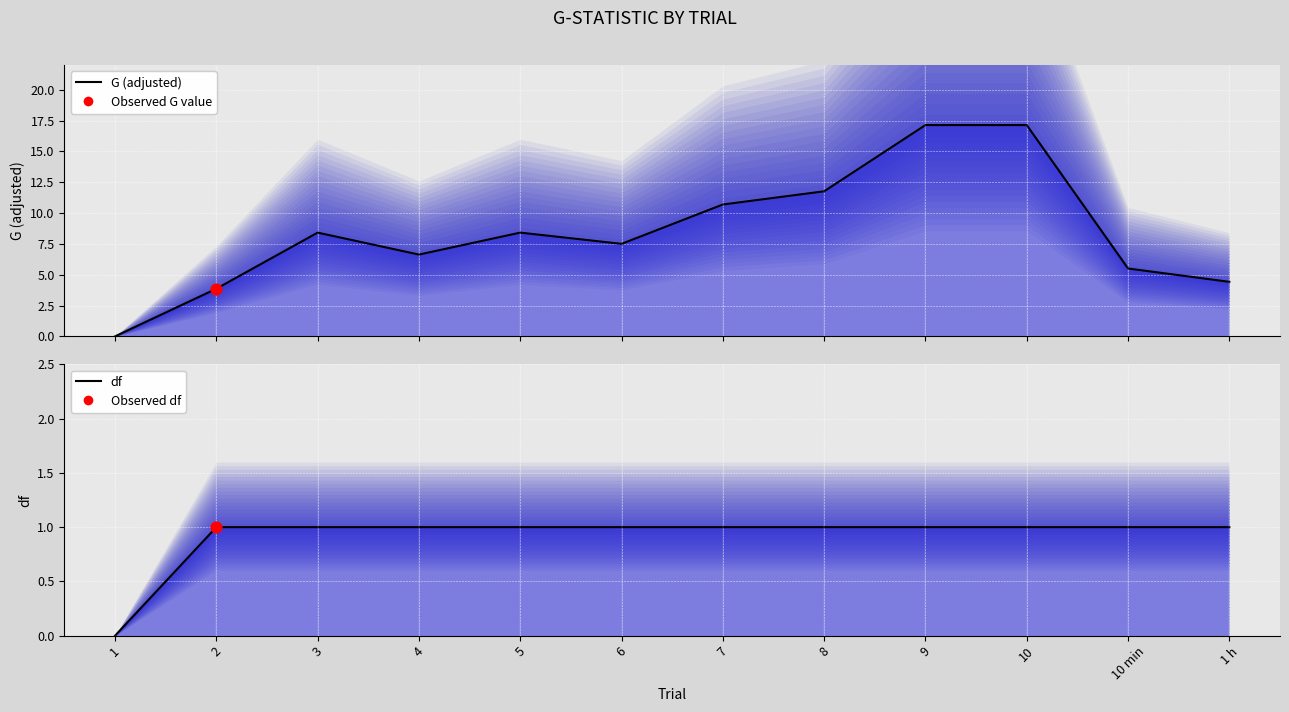

Which series has the largest total across all categories?

G (adjusted) line